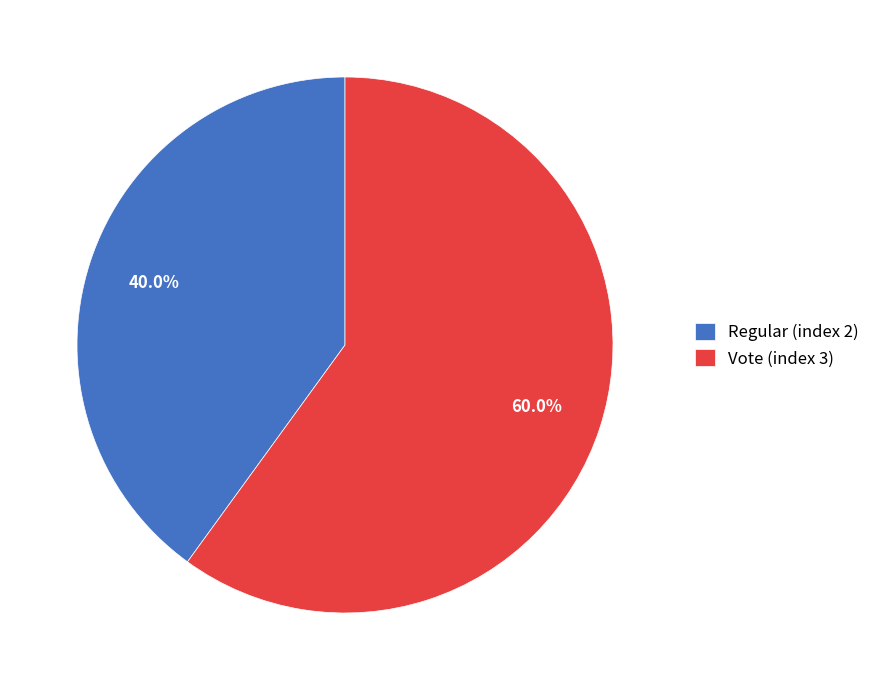

Combined, do Vote (index 3) and Regular (index 2) account for over 50%?

Yes